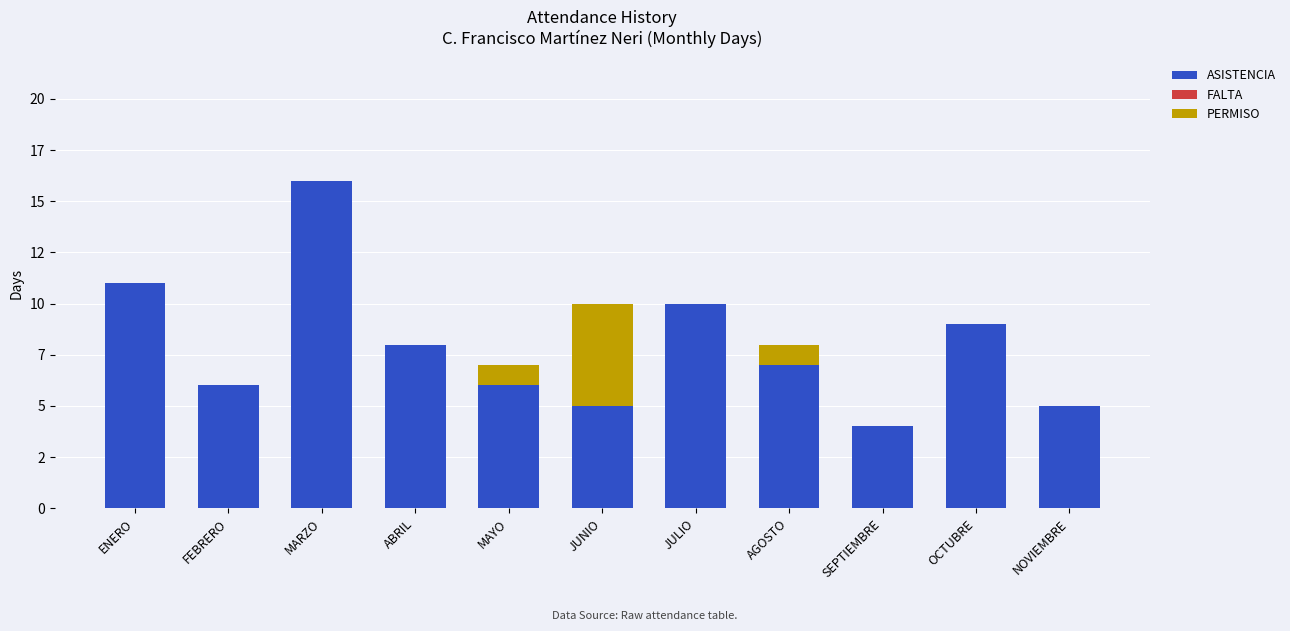

Which series has the largest total across all categories?

ASISTENCIA